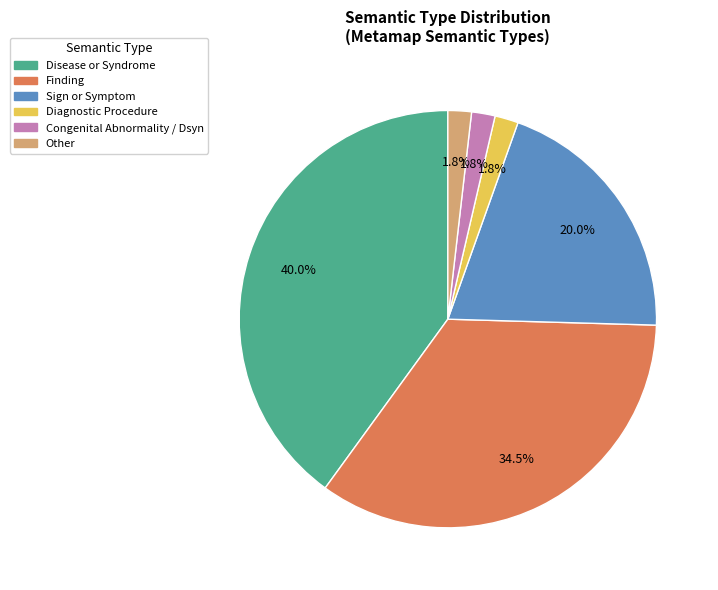

How many slices are in this pie chart?

6